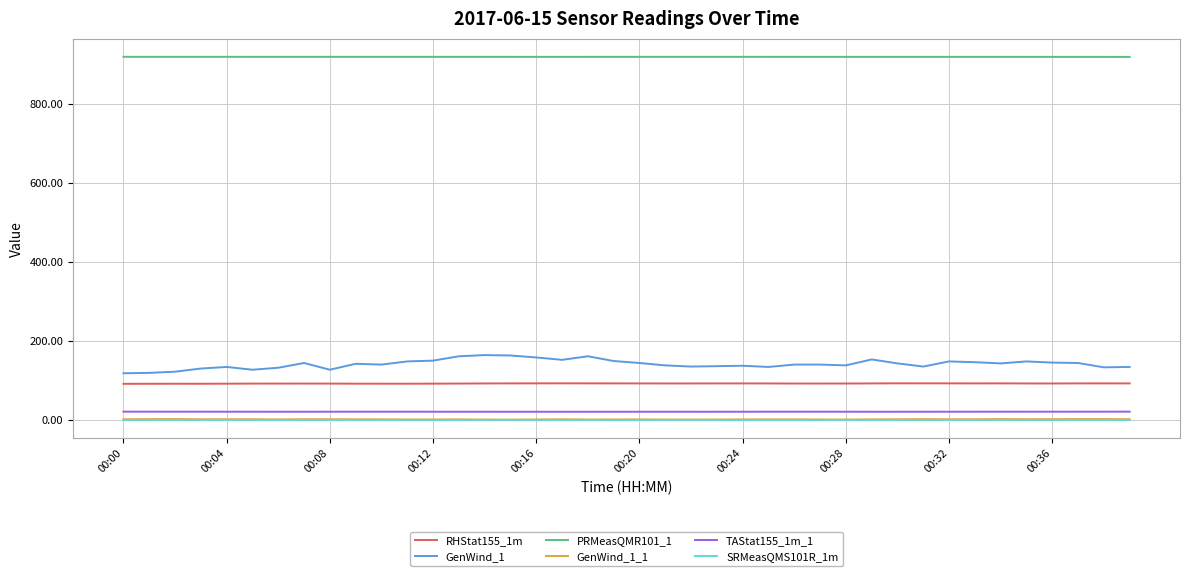

True or false: SRMeasQMS101R_1m and PRMeasQMR101_1 intersect in this chart.

False